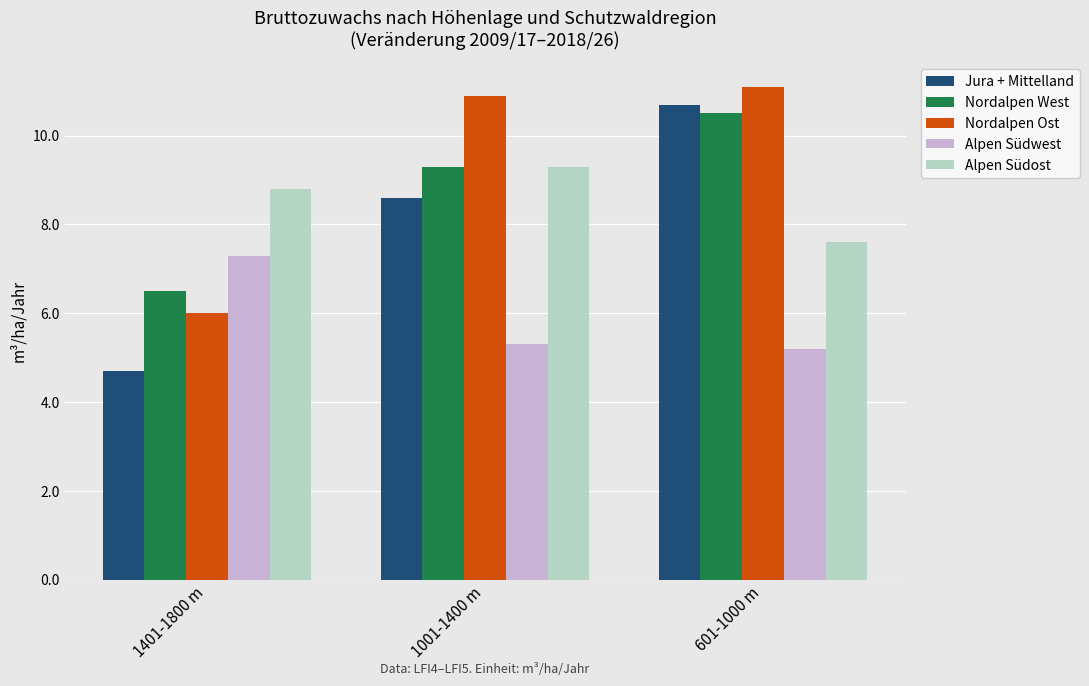

At which category is the sum across all series the highest?

601-1000 m